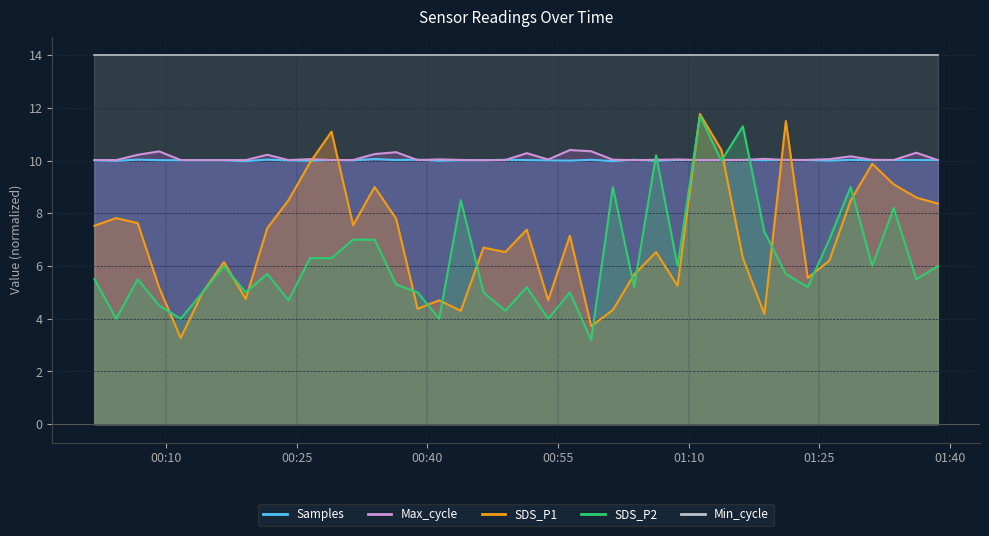

At which category is the sum across all series the highest?

2023/03/25 01:11:17